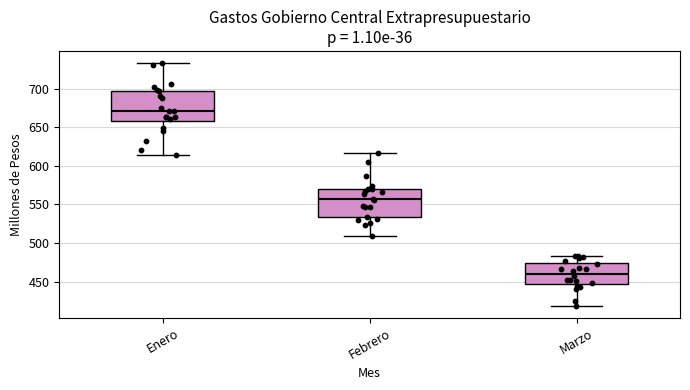

Reading left to right, read every box against the y-axis: the position of its median line, the range the box covers, and the ends of its whiskers. The values are not printed on the chart, so give them approximately, as read against the axis.

Enero: median 670, box 660 to 695, whiskers 615 to 735
Febrero: median 555, box 535 to 570, whiskers 510 to 615
Marzo: median 460, box 445 to 475, whiskers 420 to 485